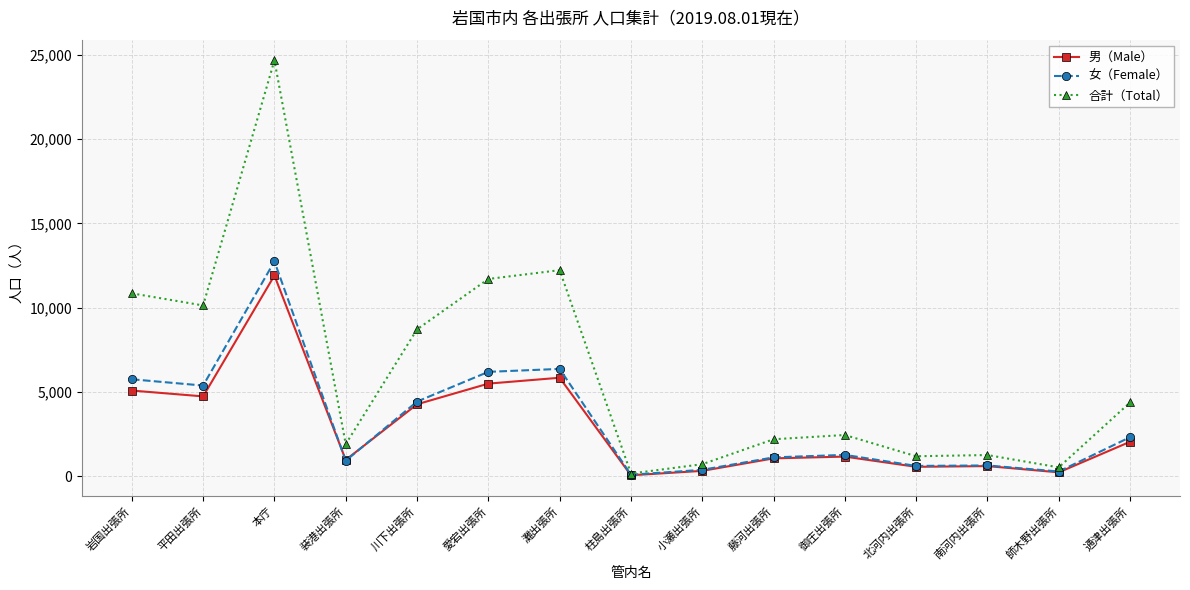

The 女（Female） series shows 1174 at 通津出張所. True or false?

False